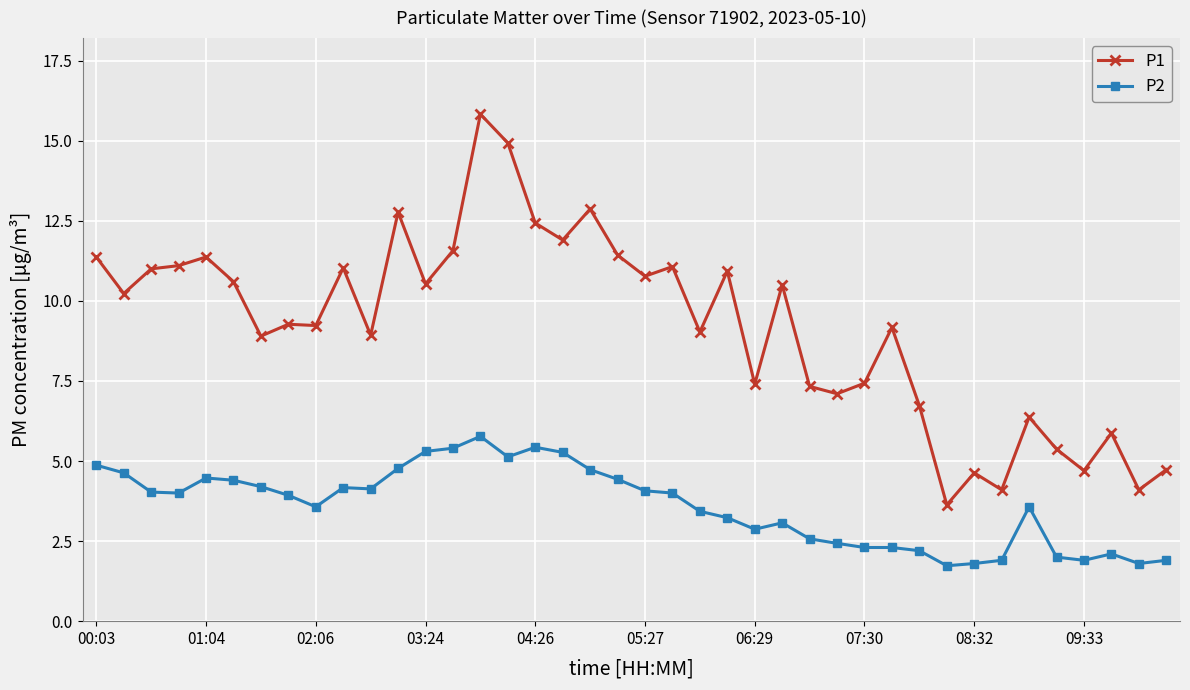

What is the difference between the maximum and minimum values in the P1 series?

12.2